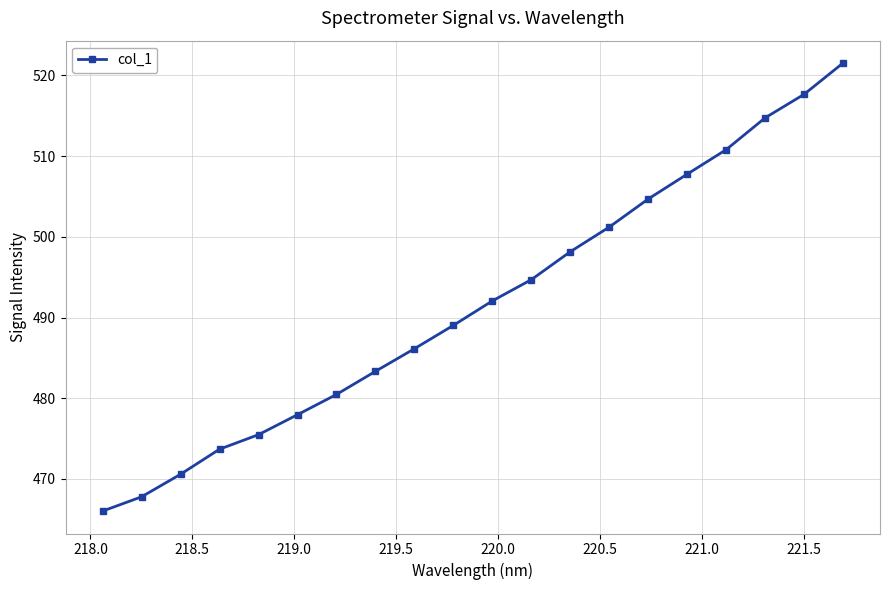

What is the value of the 1st point from the left?

466.0